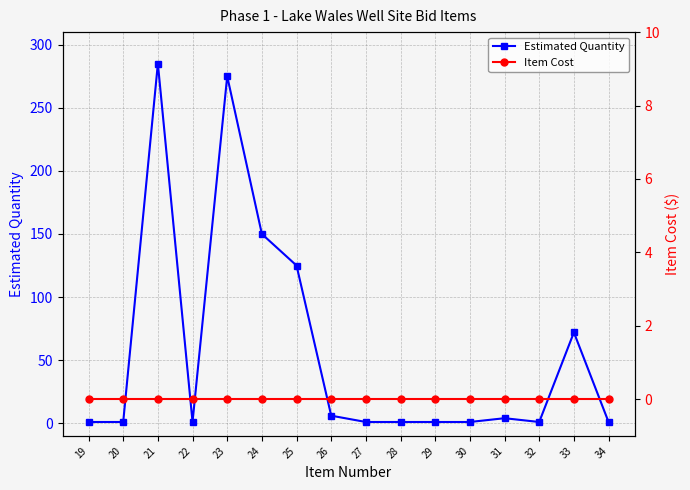

Which series has the largest total across all categories?

Estimated Quantity